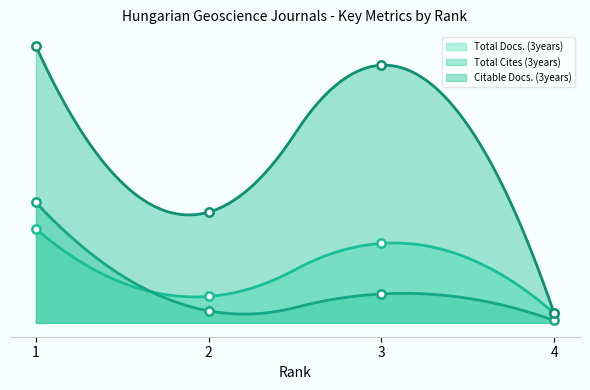

What is the spread (max minus min) of values at 4?

3